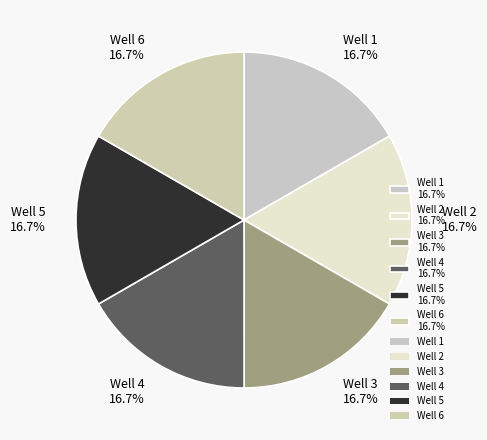

To the nearest percent, what is the average slice percentage?

17%